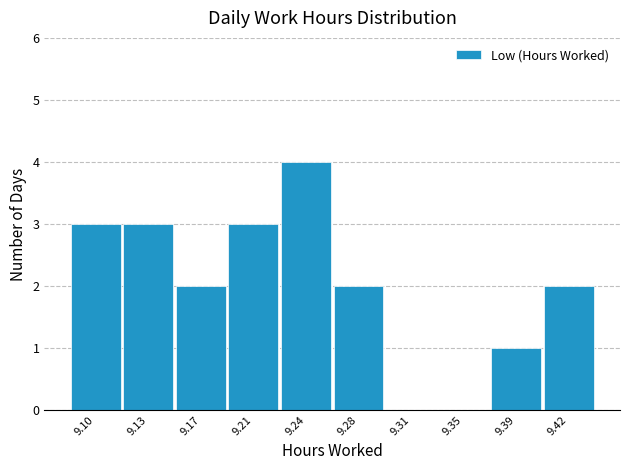

Reading right to left, extract all data points from this chart.

9.42=2	9.39=1	9.35=0	9.31=0	9.28=2	9.24=4	9.21=3	9.17=2	9.13=3	9.10=3